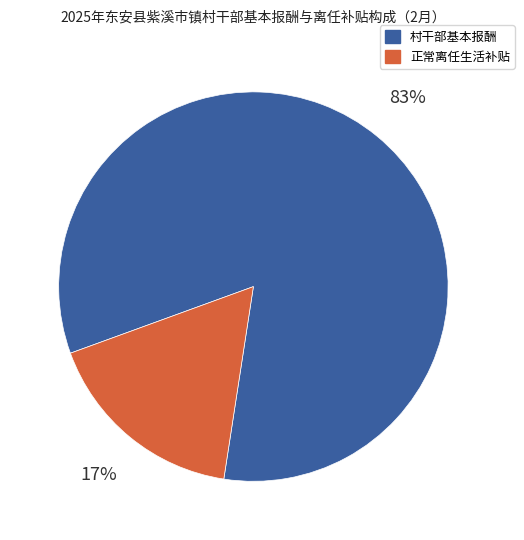

Is the sum of 正常离任生活补贴 and 村干部基本报酬 greater than half?

Yes